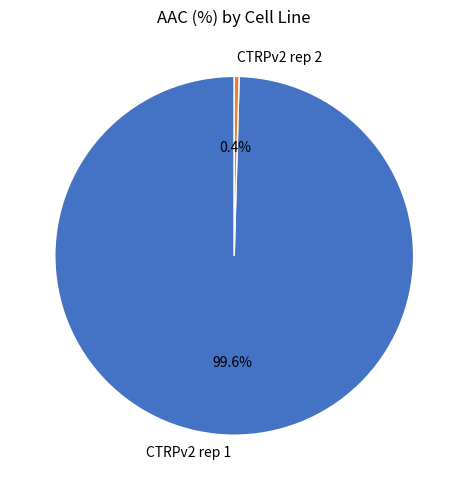

To the nearest percent, what is the difference between the largest and smallest slice percentages?

99%